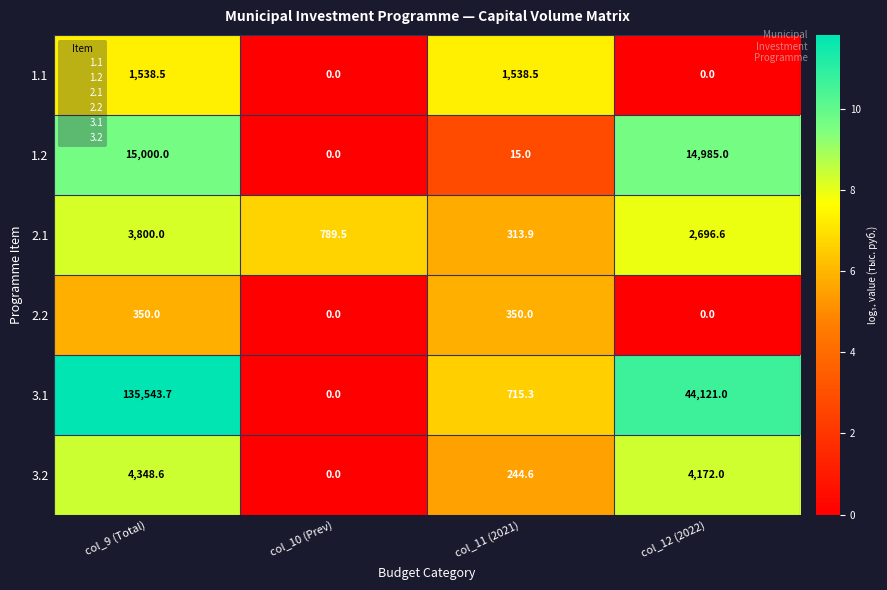

At col_11 (2021), list the series in order from largest to smallest.

1.1, 3.1, 2.2, 2.1, 3.2, 1.2